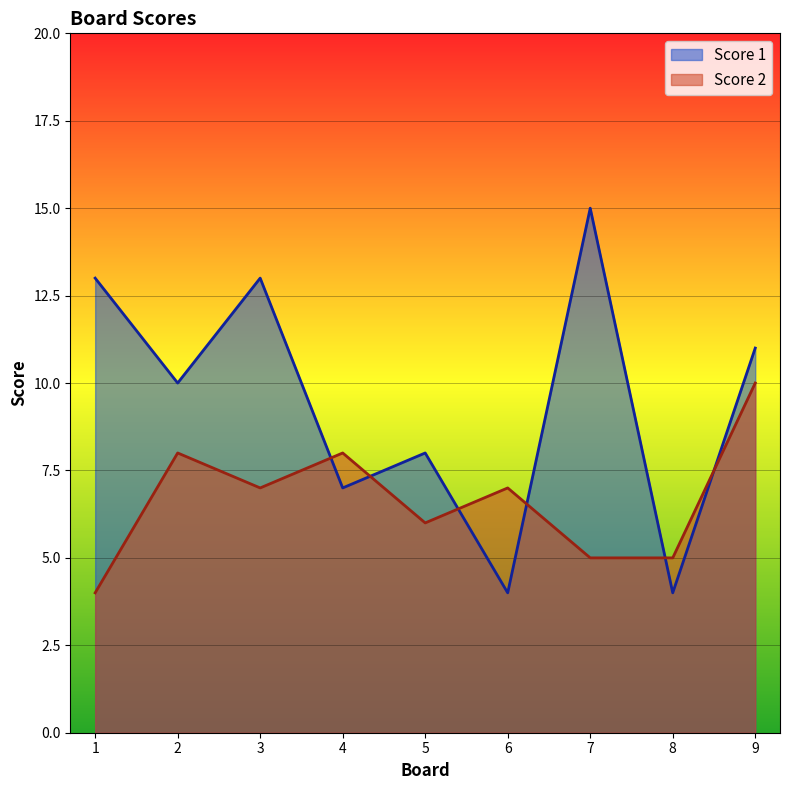

How many lines are shown in the chart?

2